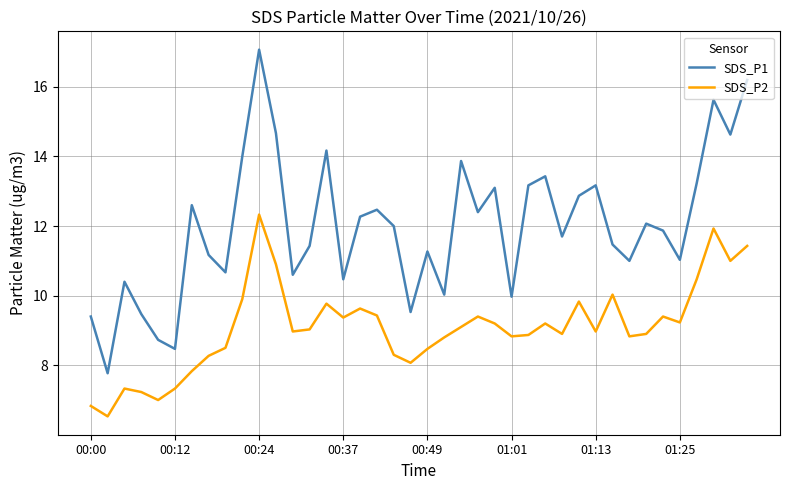

What is the sum of all SDS_P2 values?

363.3